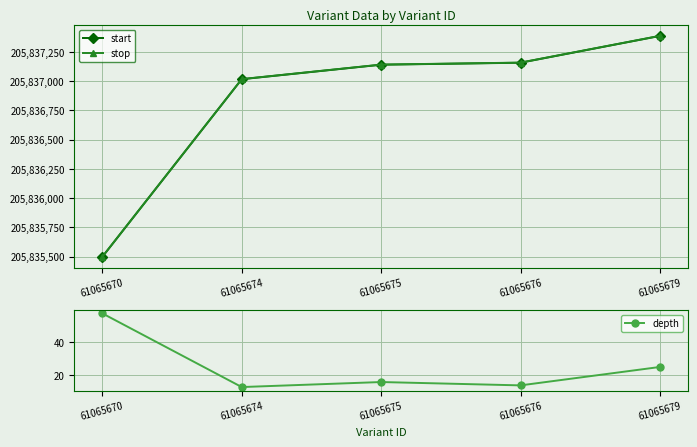

Between 61065675 and 61065676, which series saw the biggest shift?

start